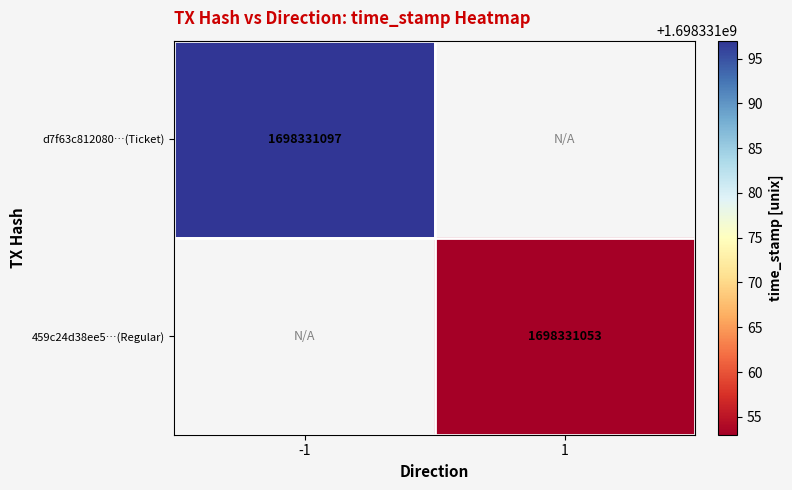

The 459c24d38ee58139a152c307df1534dc9c06743 series shows 444032079 at time_stamp. True or false?

False